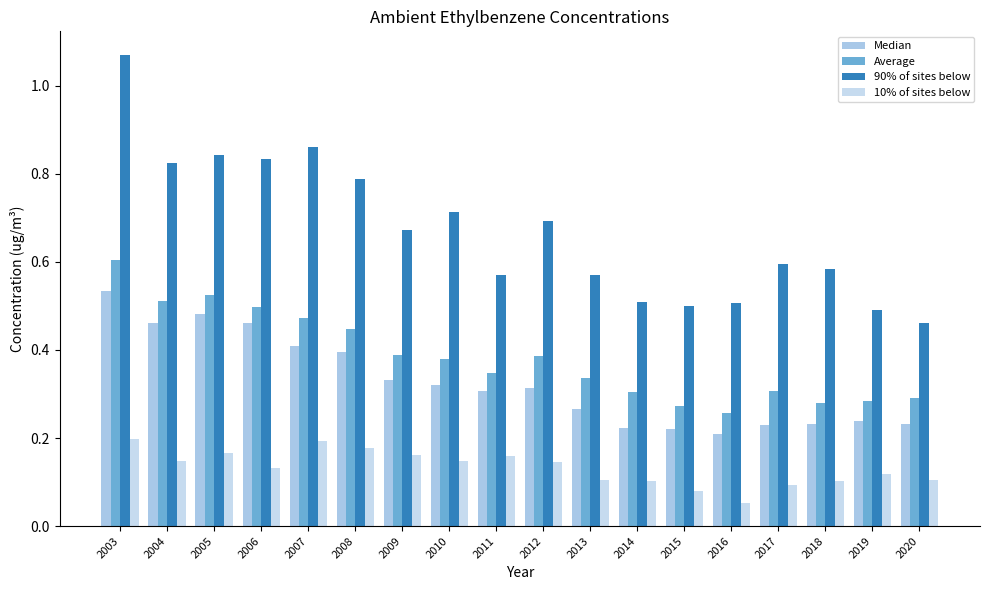

True or false: Median has a value of 0.2 at 2016.

True